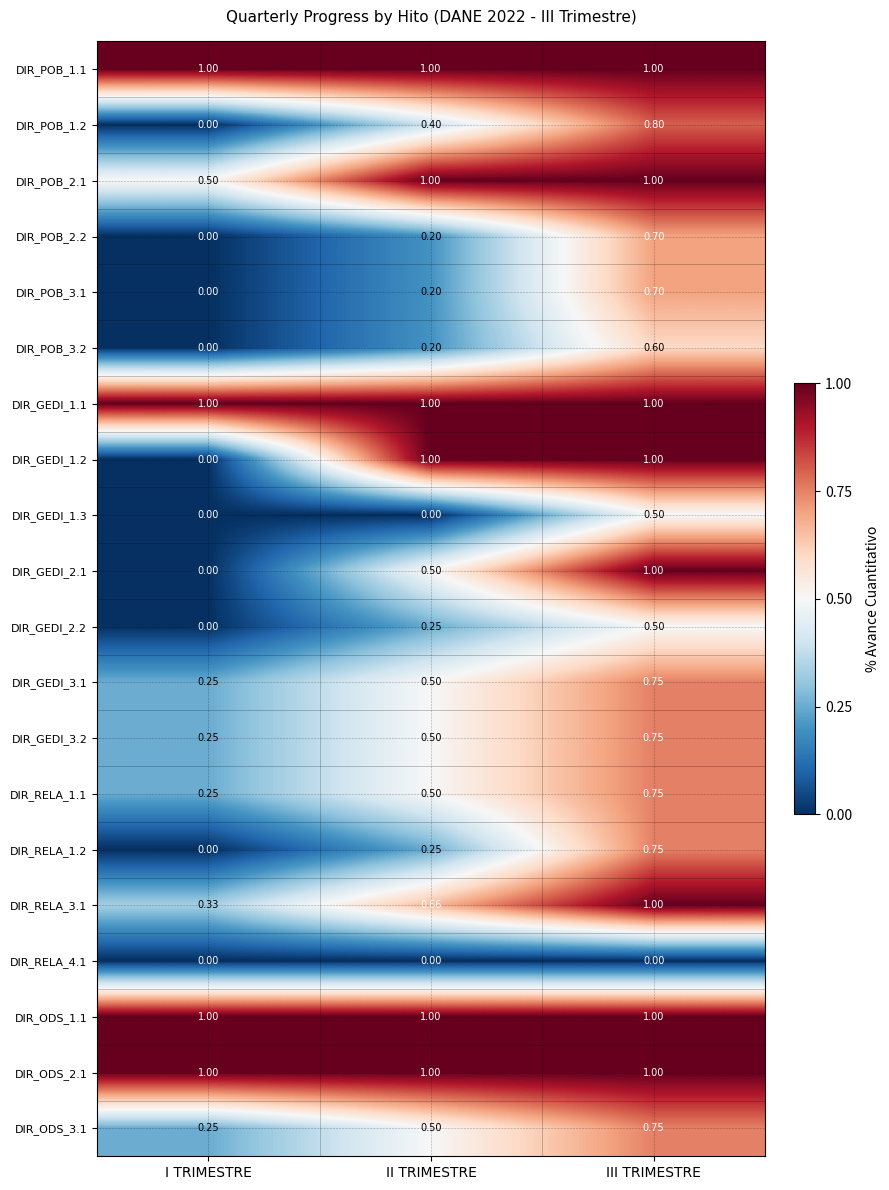

At which label does DIR_POB_3.2 reach its peak?

III TRIMESTRE